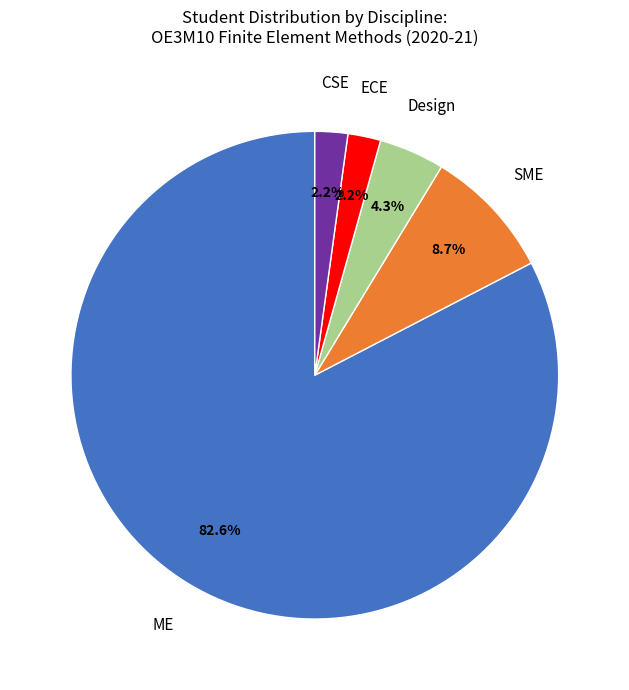

Does any single category account for the majority?

Yes